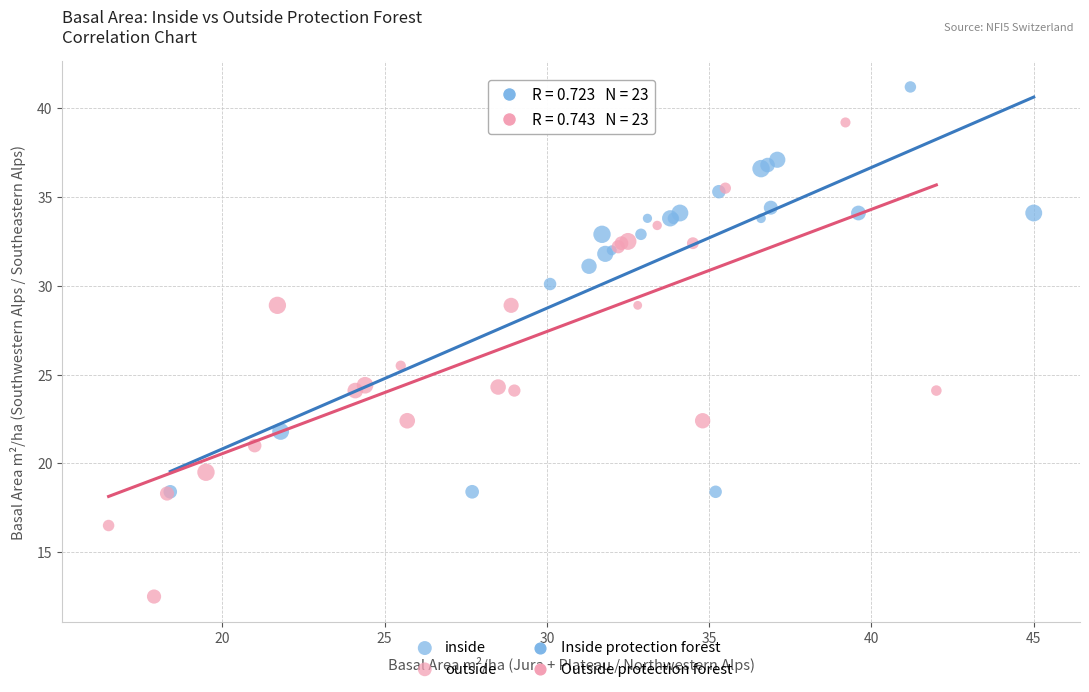

Which series contains the lowest Y value?

outside